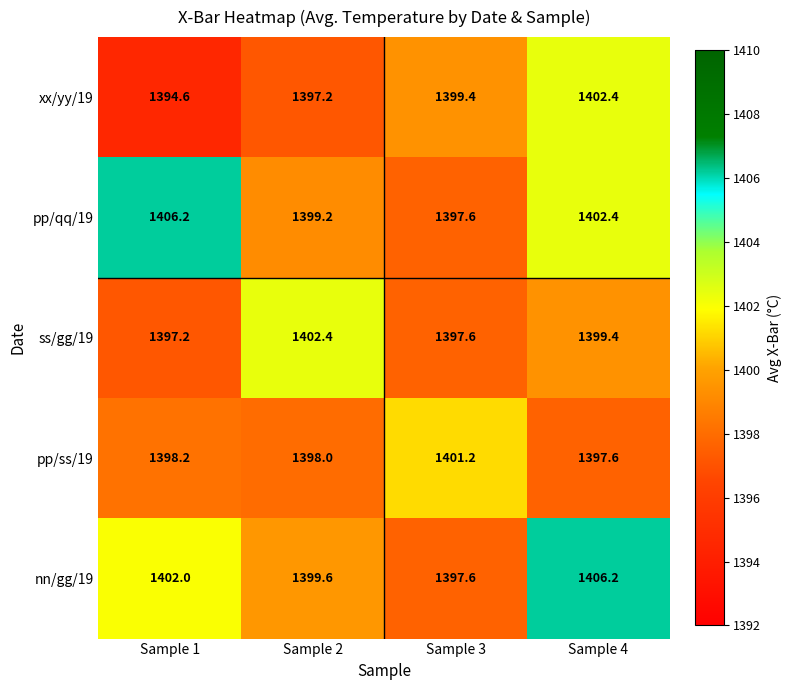

How many data points does each series have?

4